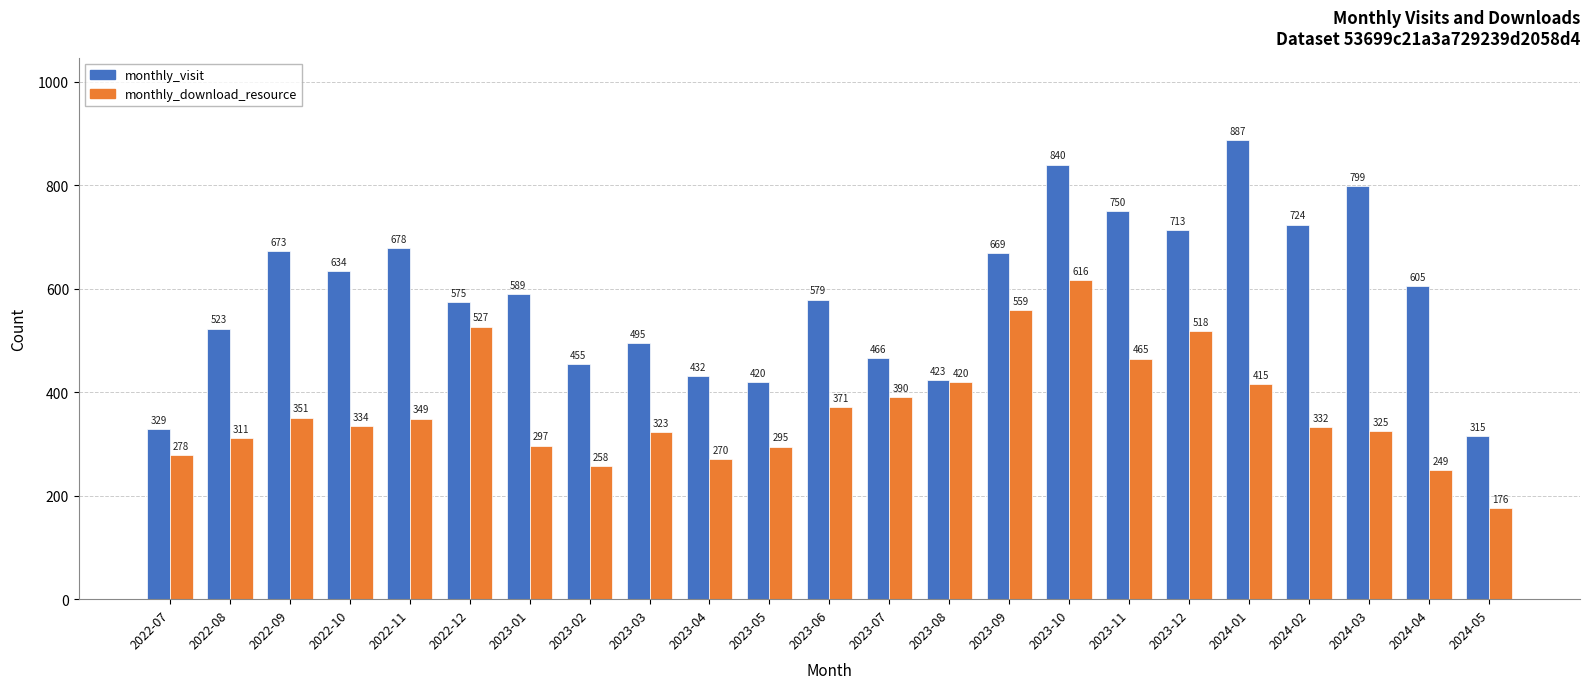

Rank the series by their average value, from highest to lowest.

monthly_visit, monthly_download_resource